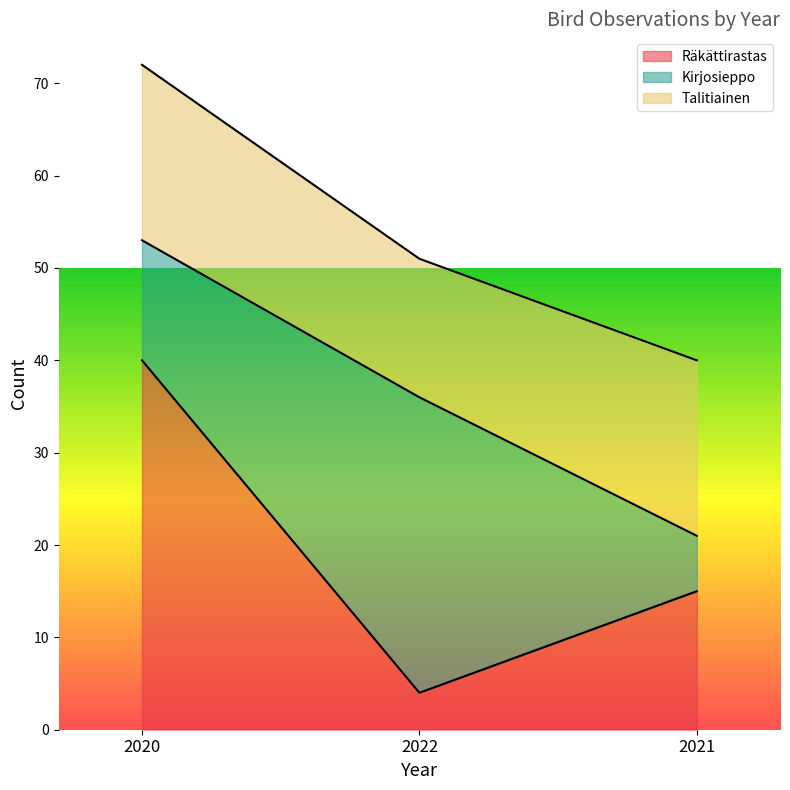

Reading left to right, transcribe all the data shown in this chart.

Räkättirastas: 2020=40	2022=4	2021=15
Kirjosieppo: 2020=13	2022=32	2021=6
Talitiainen: 2020=19	2022=15	2021=19